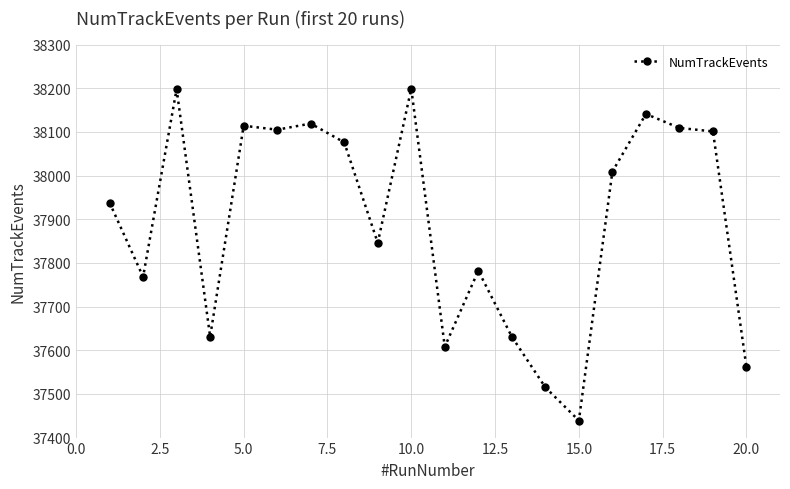

What is the greatest value displayed?

38199